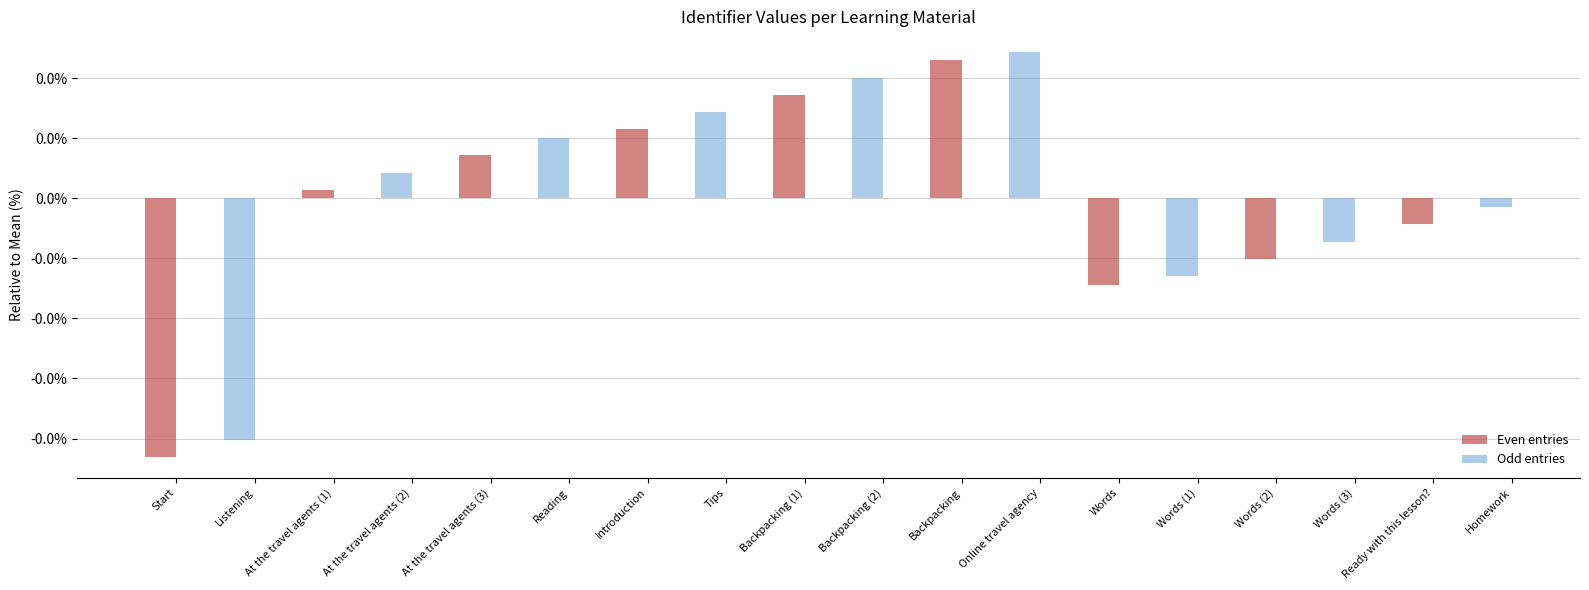

Rank the categories by Odd entries value from lowest to highest.

Listening, Words (1), Words (3), Homework, Start, At the travel agents (1), At the travel agents (3), Introduction, Backpacking (1), Backpacking, Words, Words (2), Ready with this lesson?, At the travel agents (2), Reading, Tips, Backpacking (2), Online travel agency